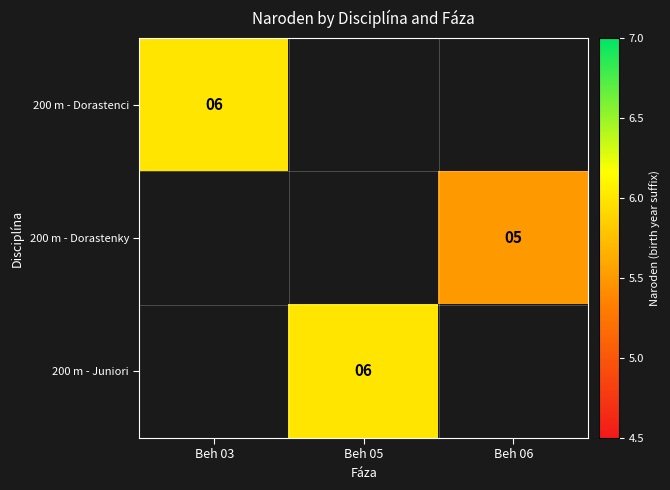

The value of 200 m - Juniori at Beh 05 is 3. True or false?

False